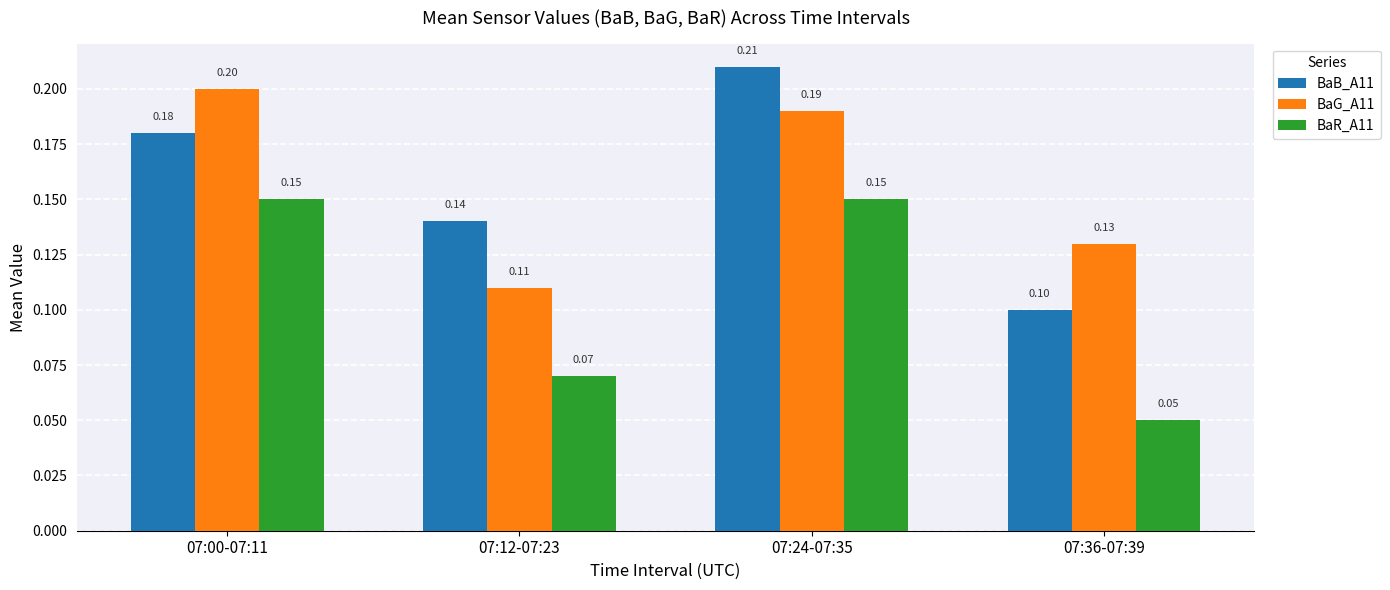

At which category is the sum across all series the highest?

07:24-07:35